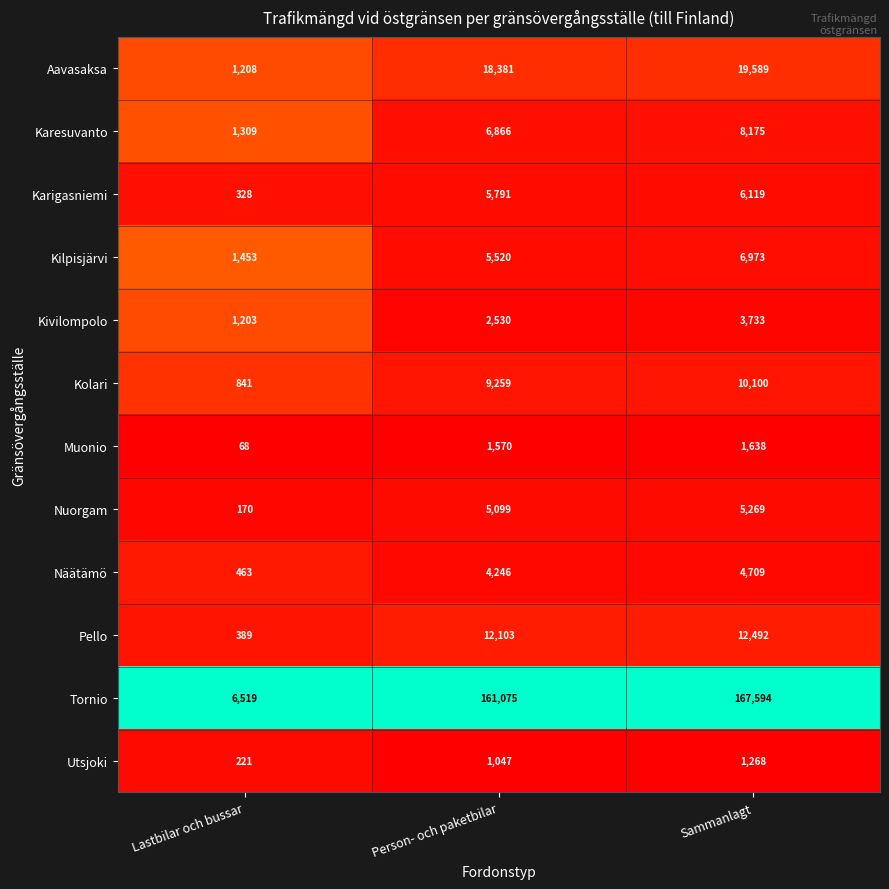

What is the difference between the highest and lowest values at Person- och paketbilar?

160028